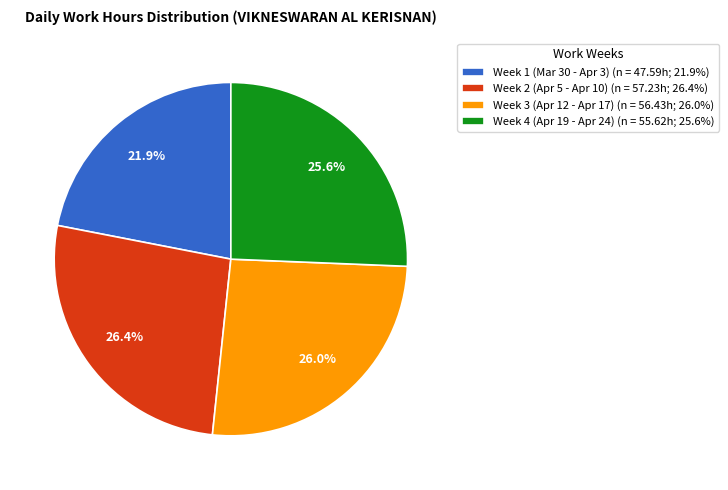

Which category has the smallest portion of the pie?

Week 1 (Mar 30 - Apr 3) (n = 47.59h; 21.9%)